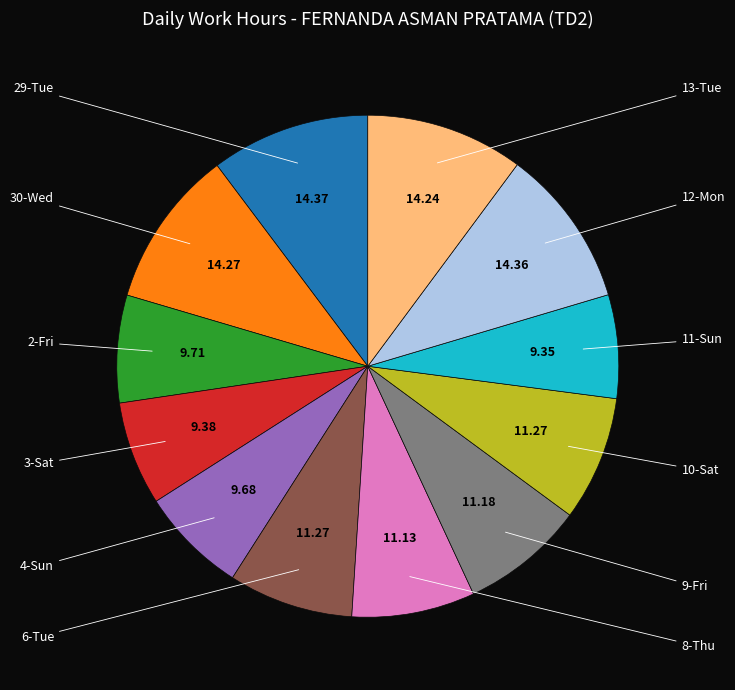

To the nearest percent, what percentage of the pie is 12-Mon?

10%